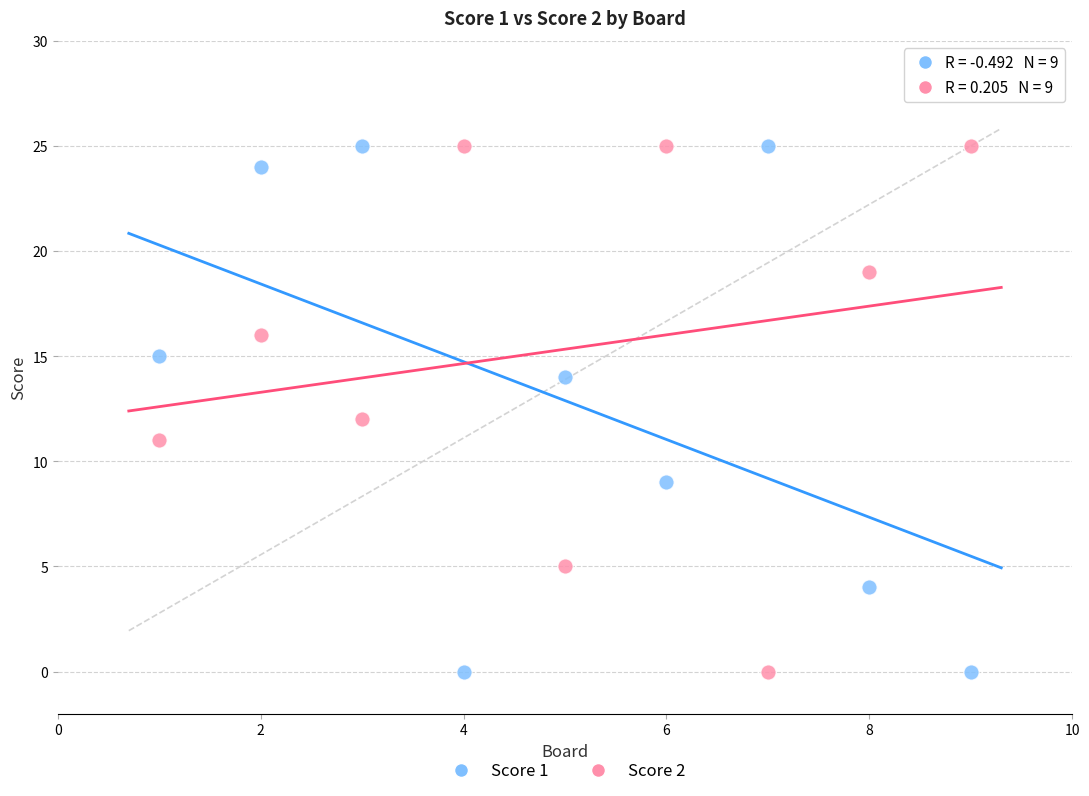

Across all data points, what is the range of Y values (max minus min)?

25